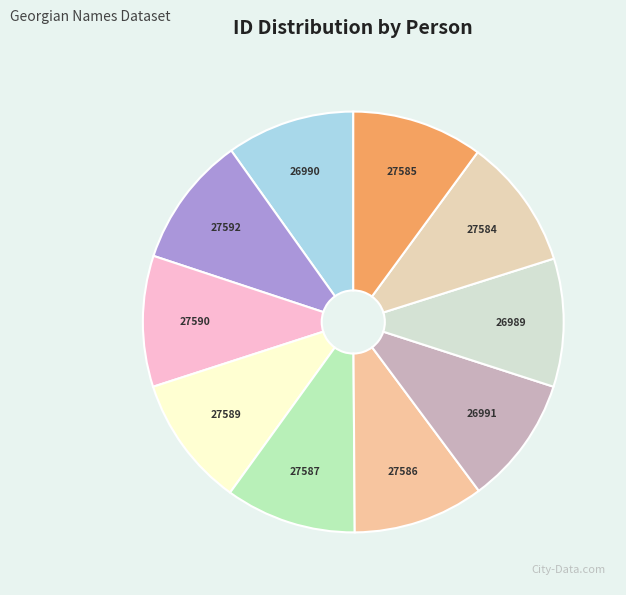

Is the sum of ნესტორ ზაქარიას ძე ჯანჯღავა and ლევან ჯანჯღავა greater than half?

No